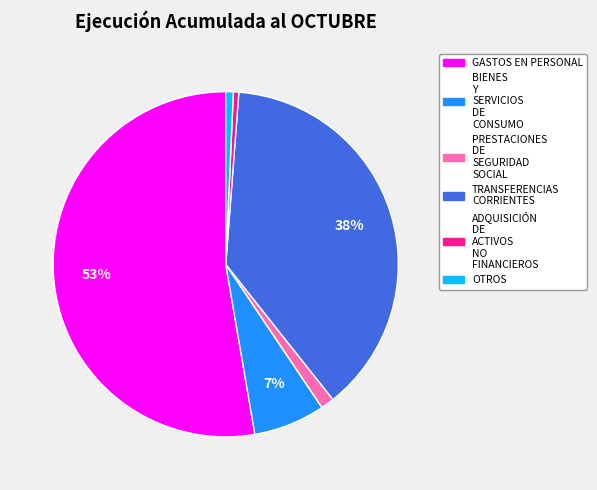

Is it true that OTROS is 12% of the pie?

False